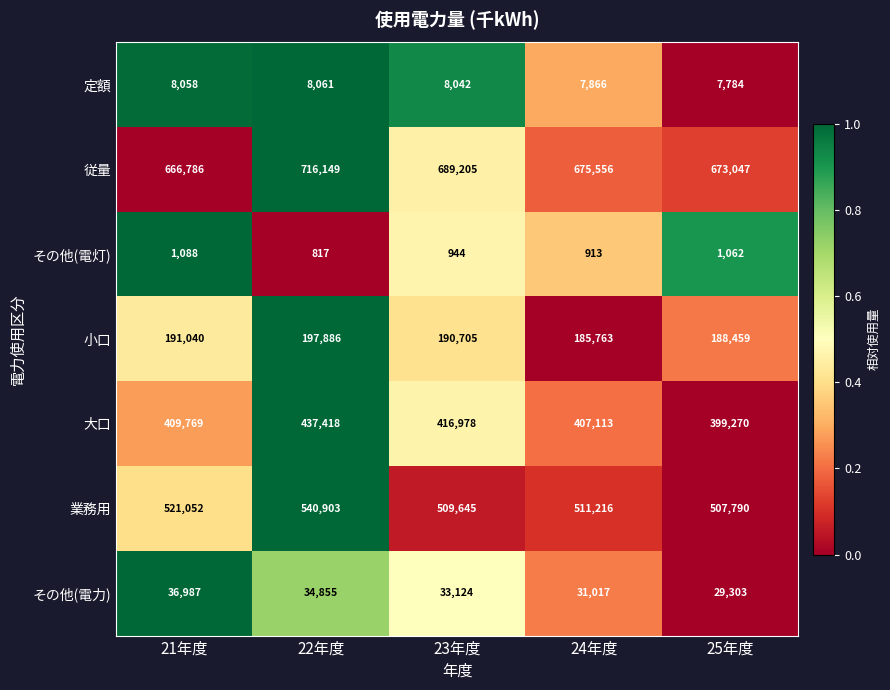

How many values in the 定額 series are below 8042?

2